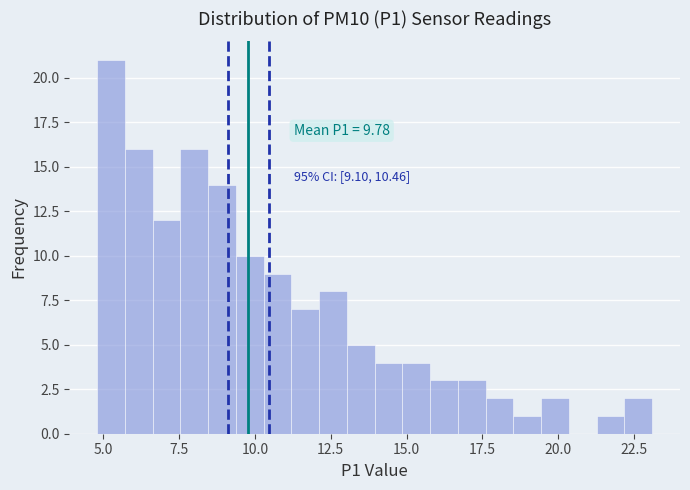

Around what value on the x-axis is the tallest bar? Give the approximate position of its centre, as read against the axis.

5.5